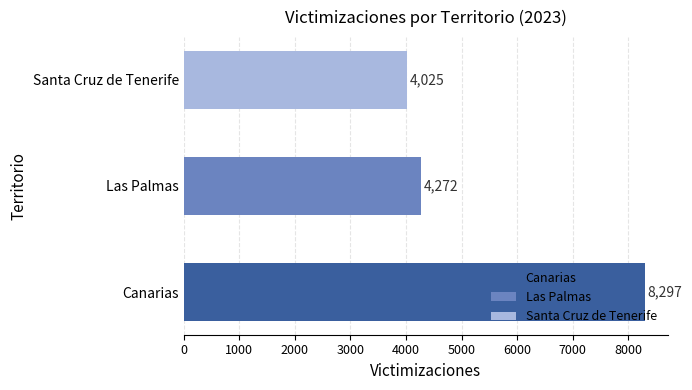

What is the approximate value at Canarias, to the nearest 100?

8300